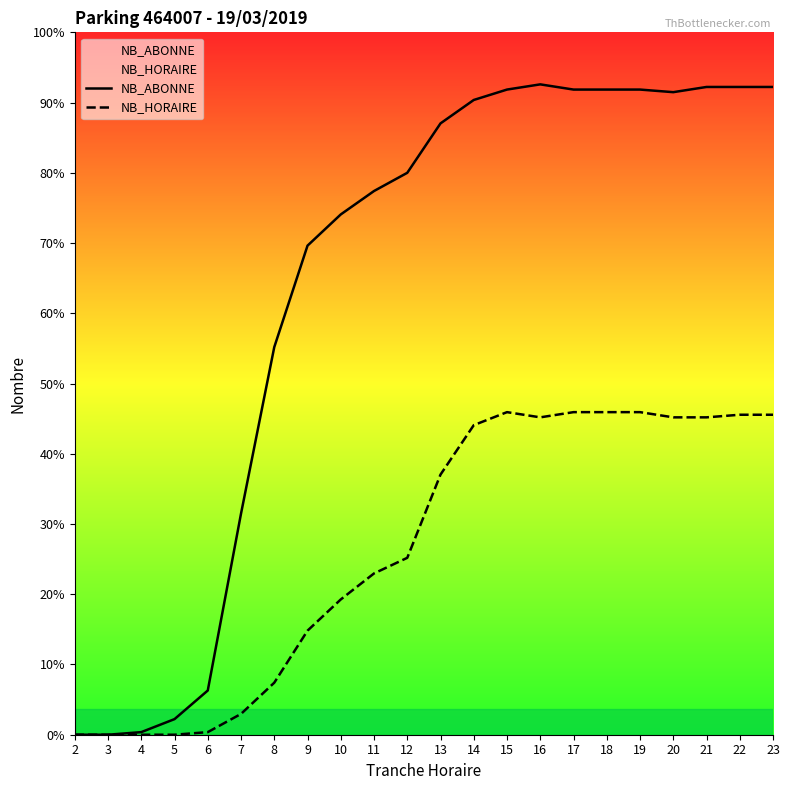

Rank the series by their maximum value, from lowest to highest.

NB_HORAIRE, NB_ABONNE